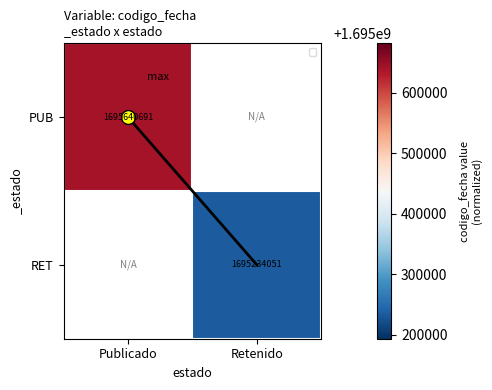

Is it true that RET equals 1695234051 at Retenido?

True